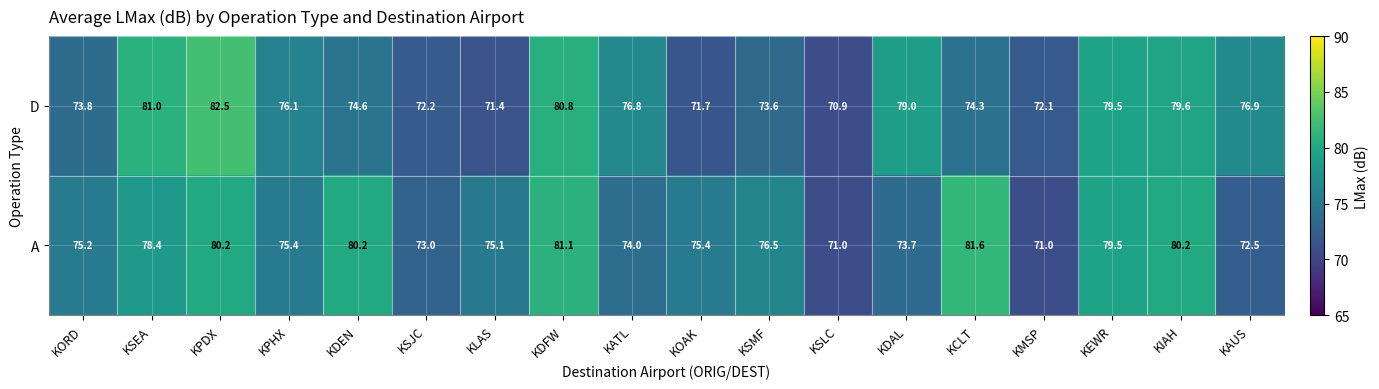

What is the sum of all A values?

1374.0